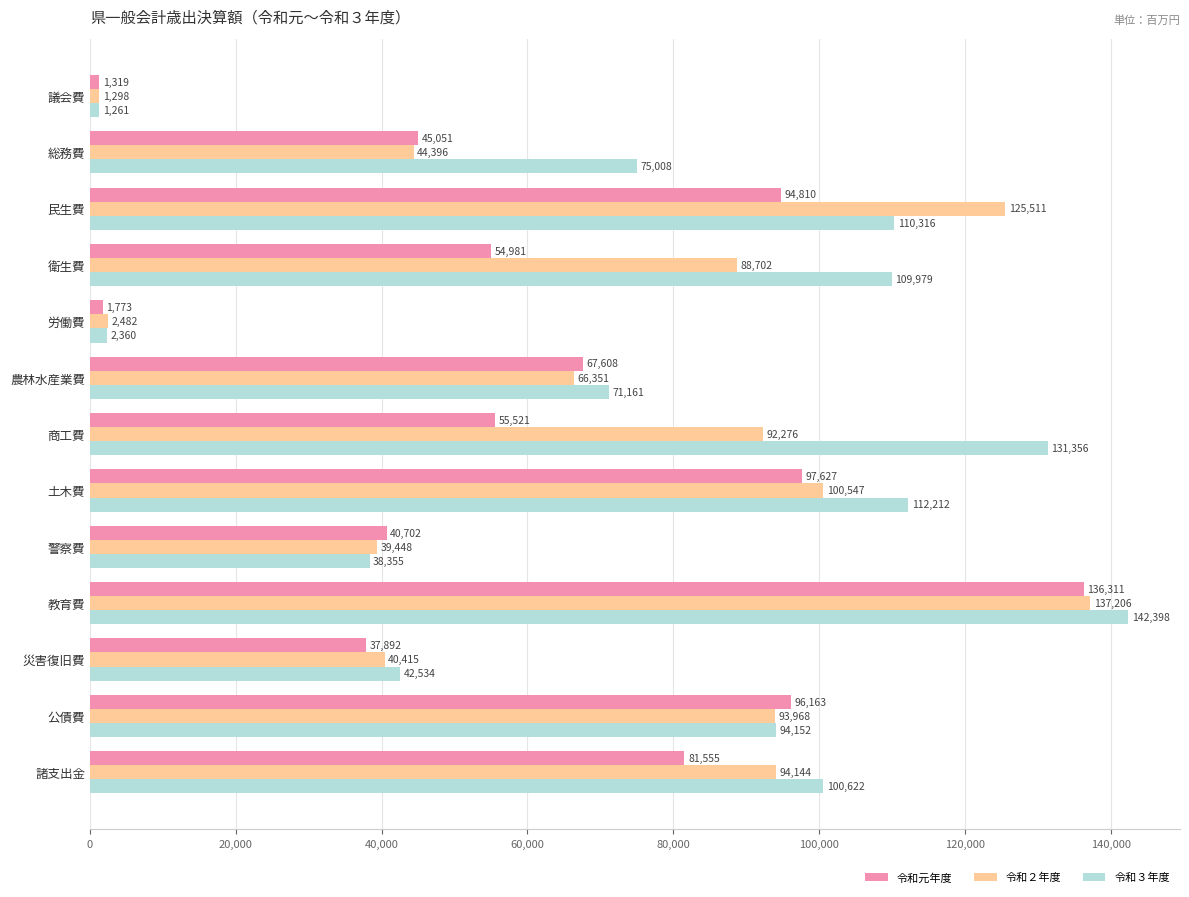

At how many categories does at least one series exceed 114809?

3